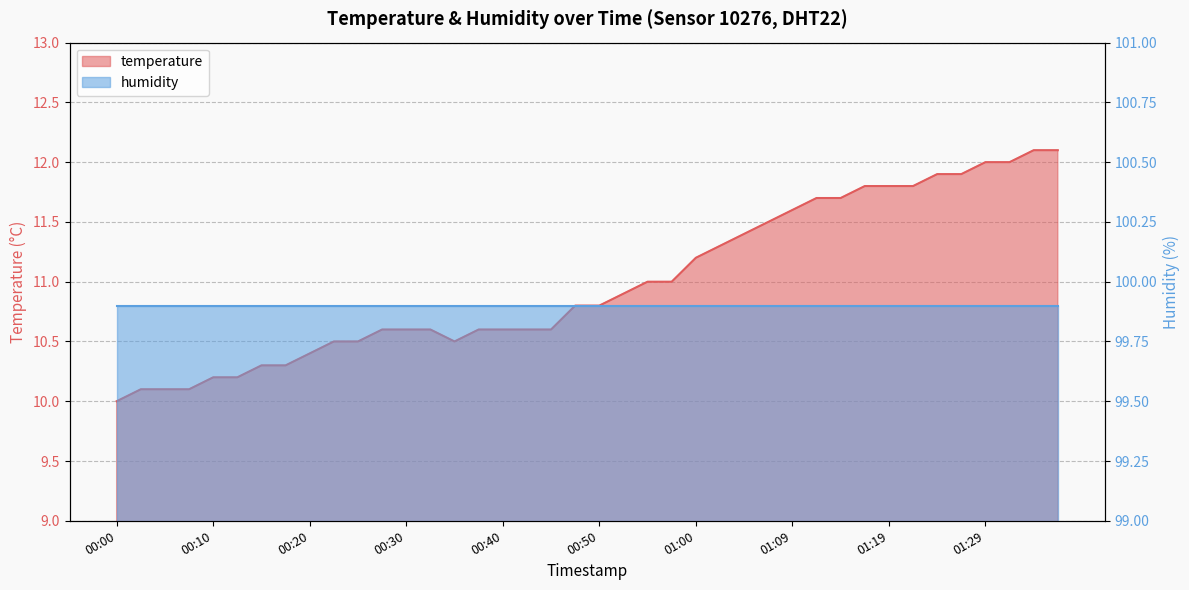

What position from the left is 01:32?

38